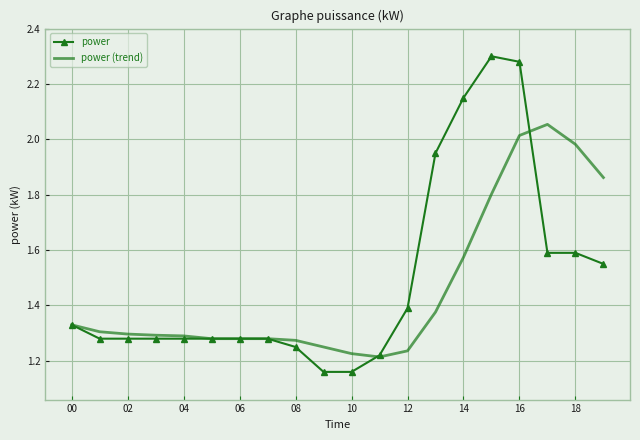

Rank the series by their maximum value, from lowest to highest.

power (trend), power